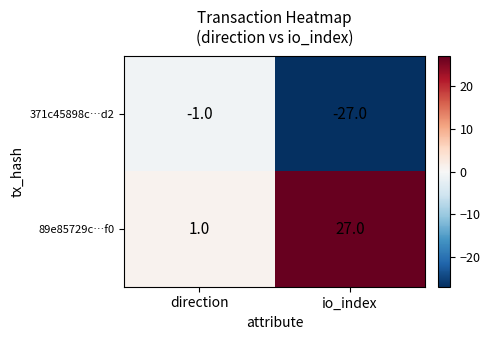

Which category has the lowest value in the 371c45898c…d2 series?

io_index